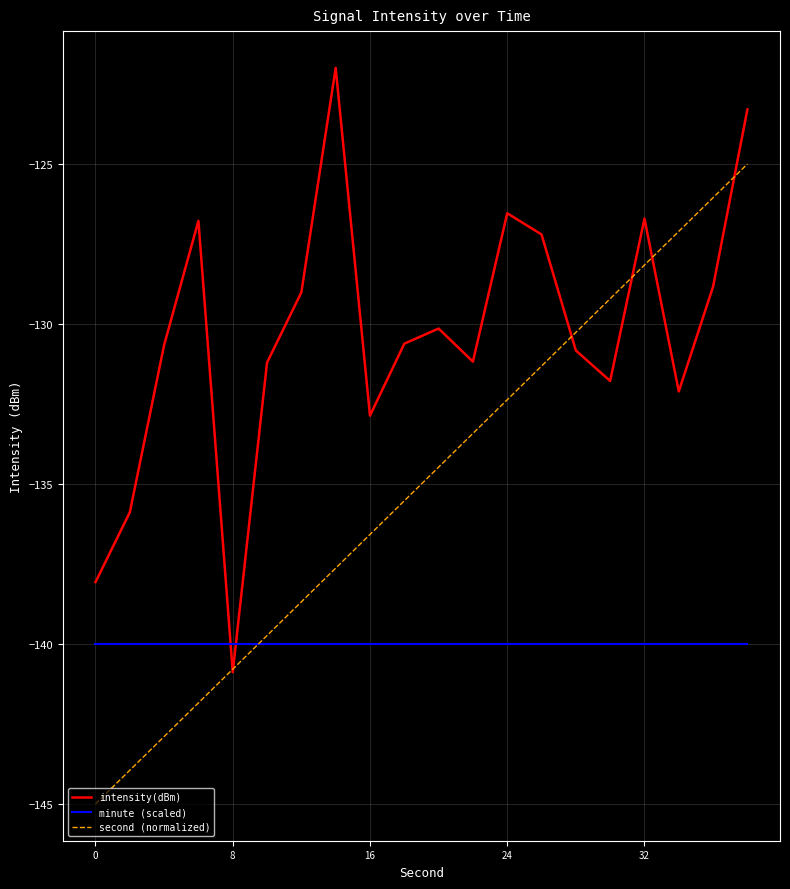

What is the minimum value shown in the chart?

-145.0